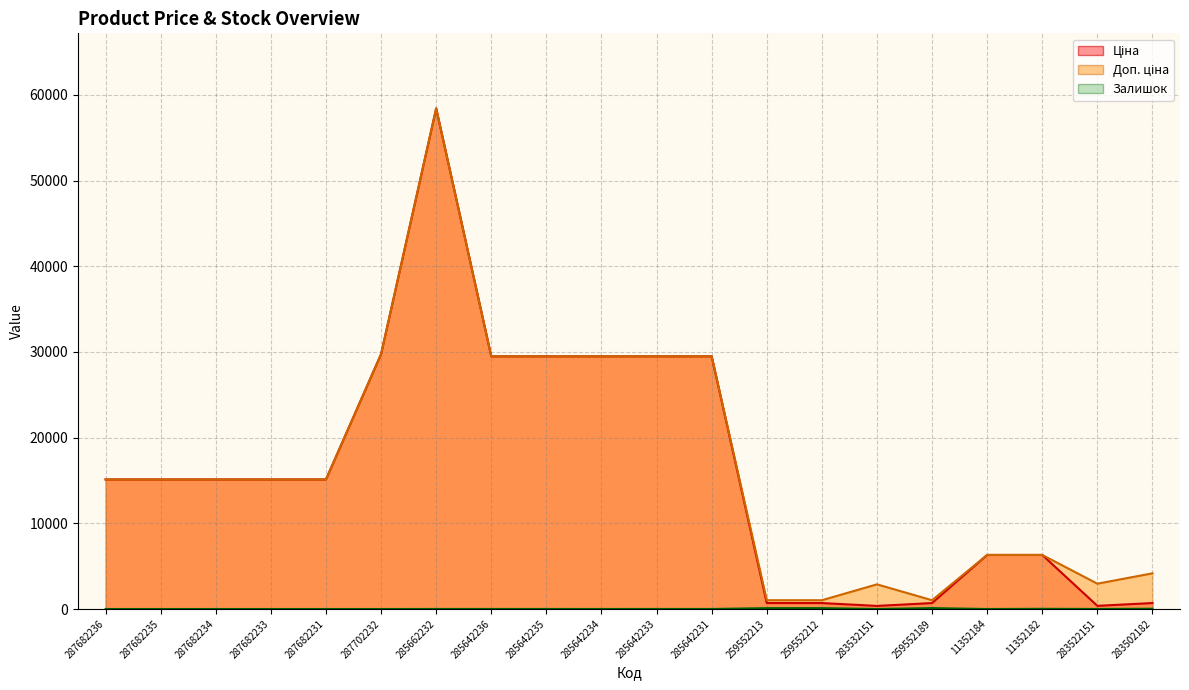

Which series has the largest total across all categories?

Доп. ціна